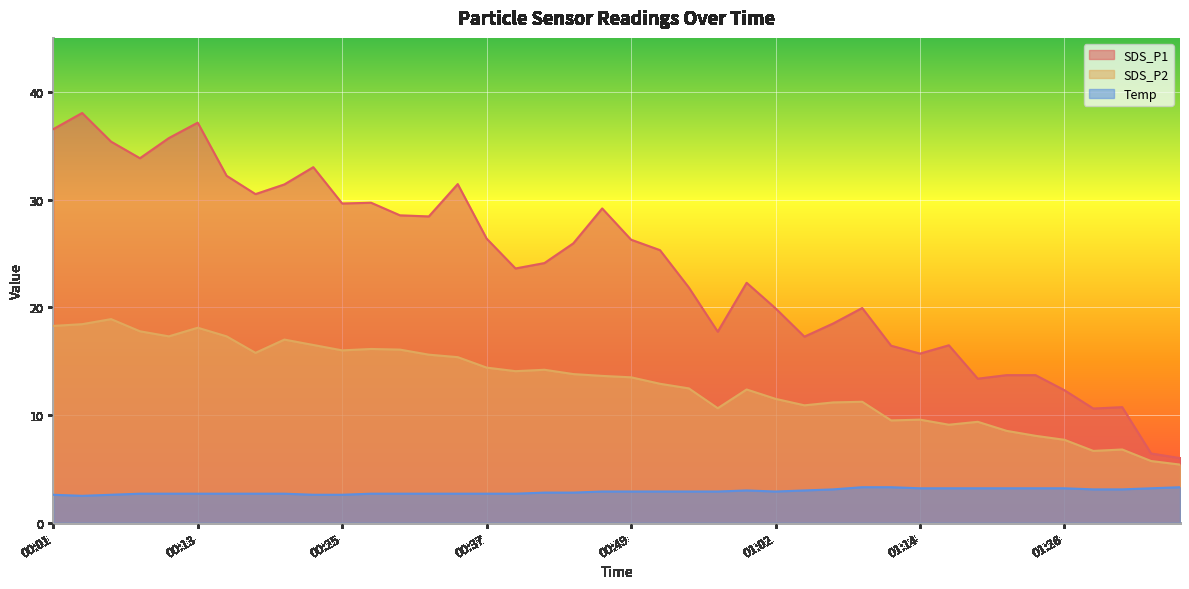

Which has a higher value, 00:25 or 01:04?

00:25